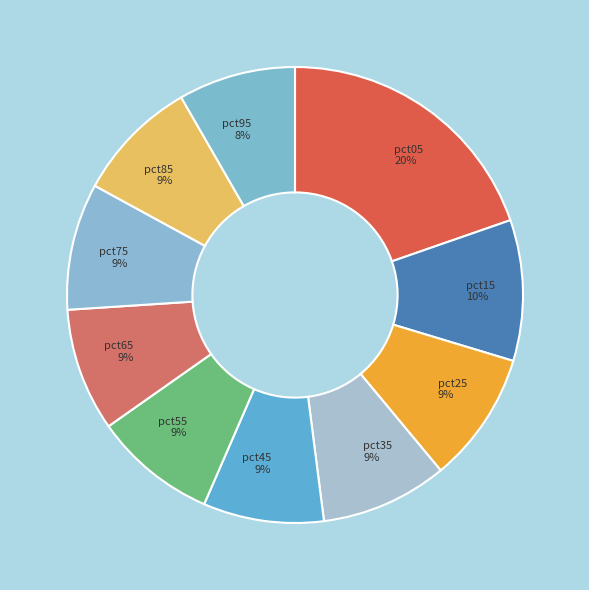

To the nearest percent, what is the average slice percentage?

10%